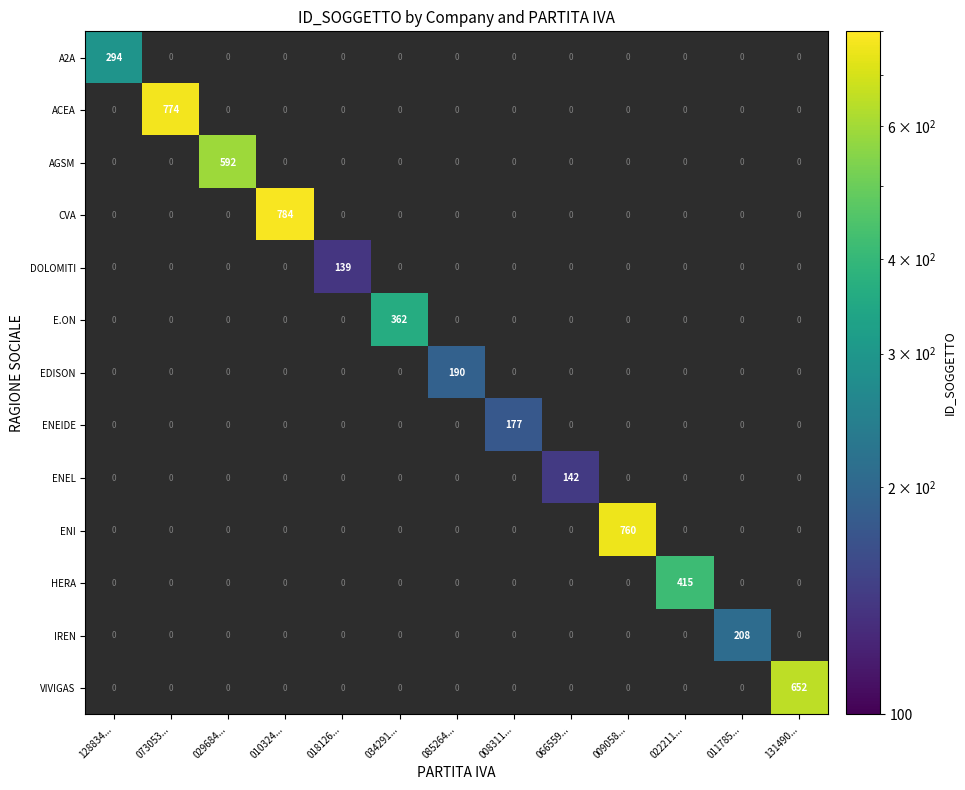

At which category does the chart reach its peak across all series?

010324...